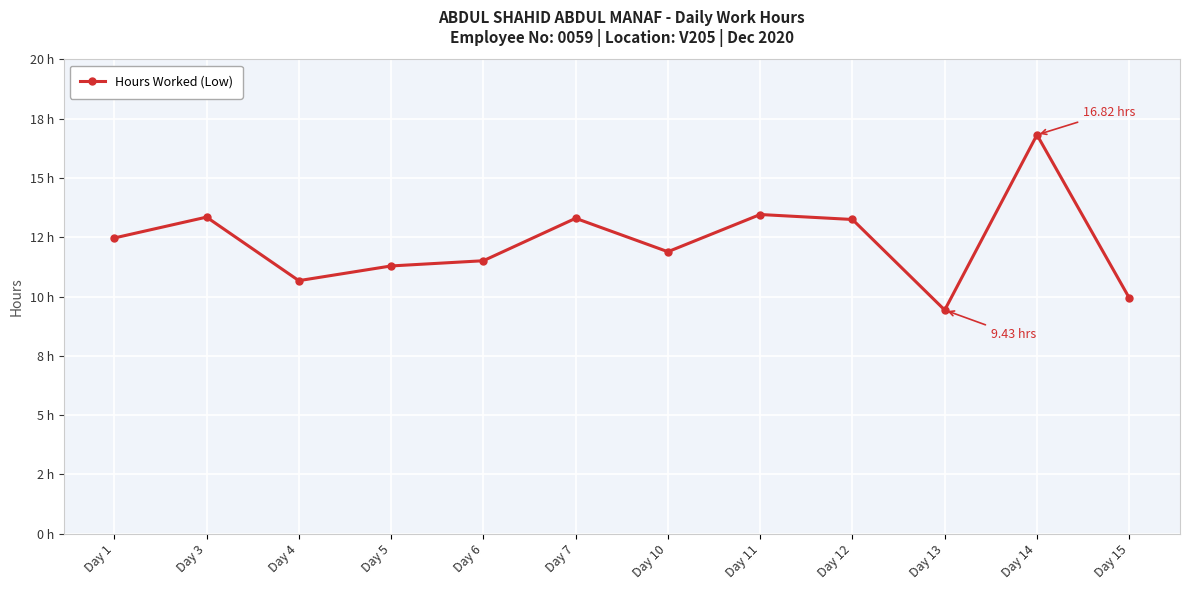

True or false: there are more than 2 points higher than both neighbors.

True